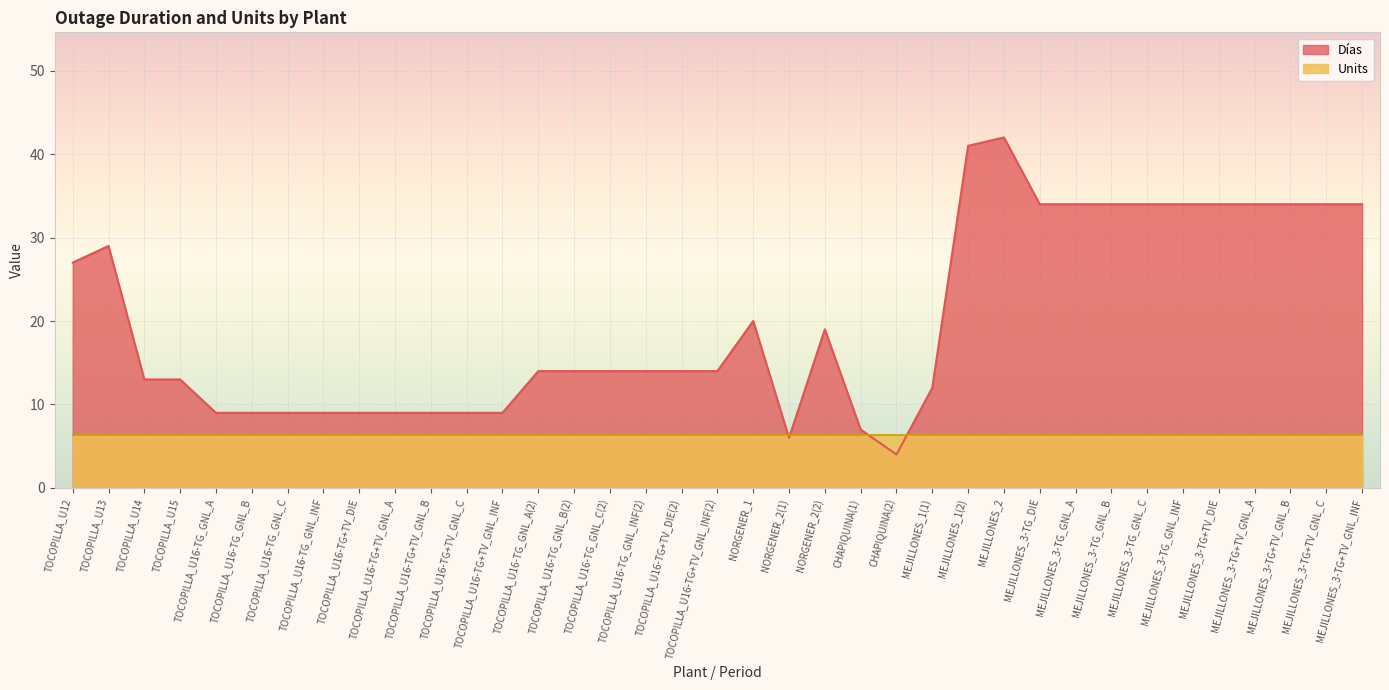

What is the ratio of the value at MEJILLONES_1(2) to the value at TOCOPILLA_U16-TG_GNL_INF(2)?

2.9